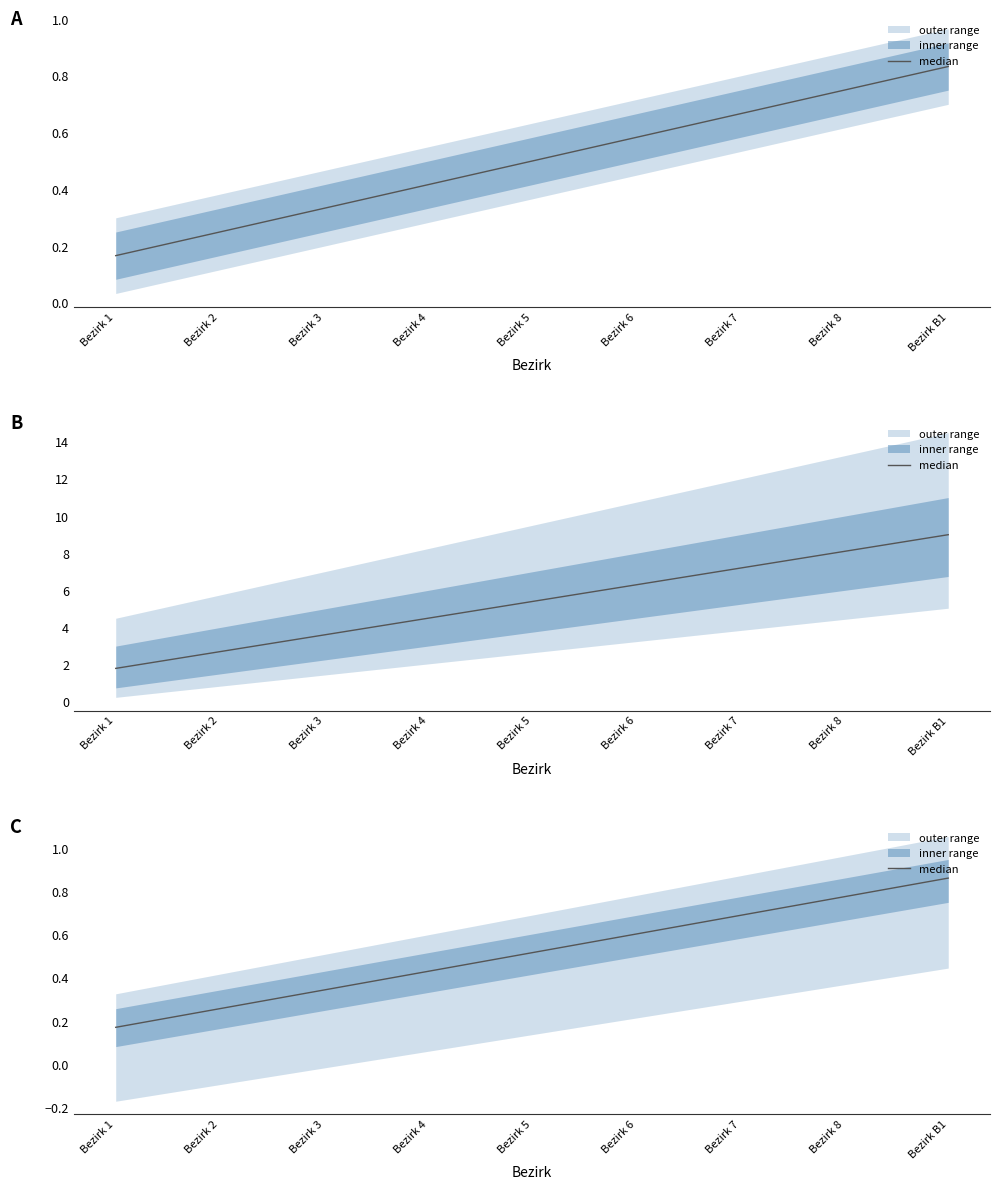

What is the value of the 9th point from the left?

0.9